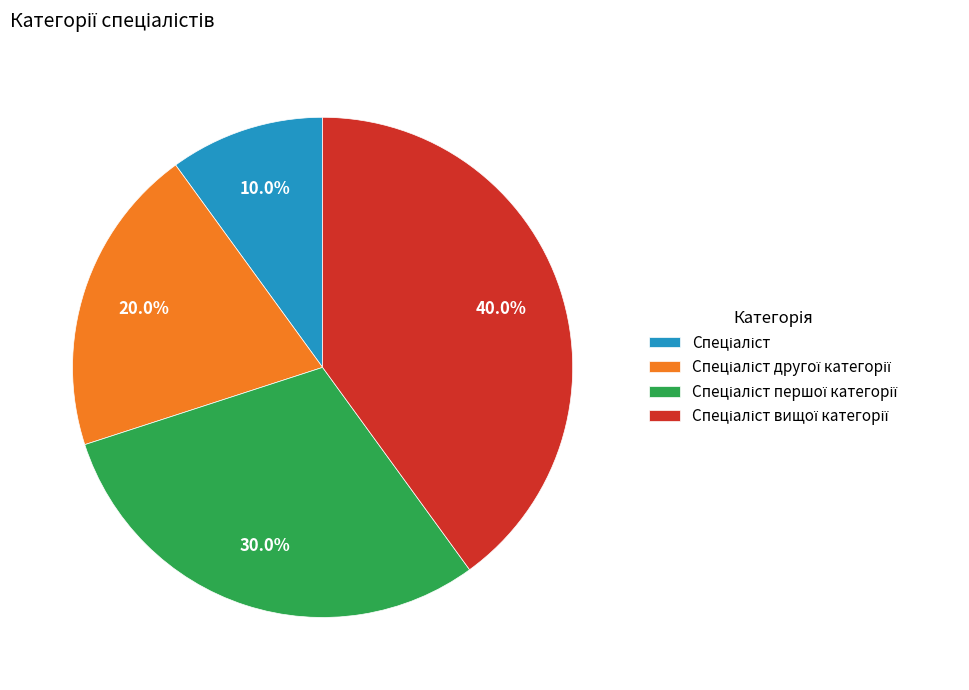

Does any single category account for the majority?

No